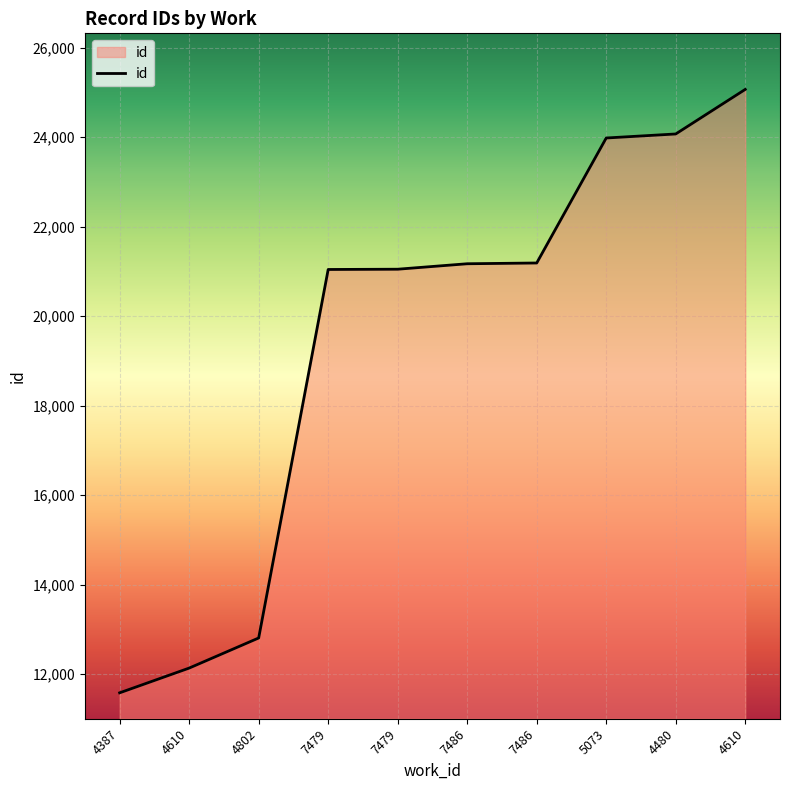

What is the sum of all values?

194102